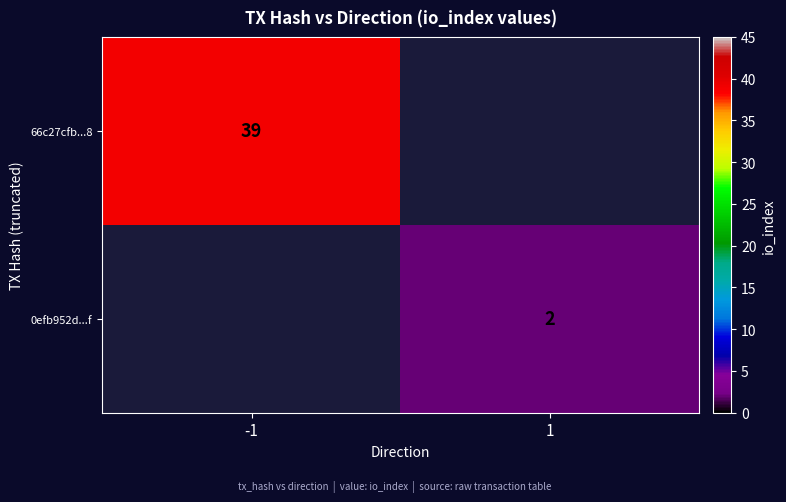

The value of 0efb952d...f at 1 is 2. True or false?

True